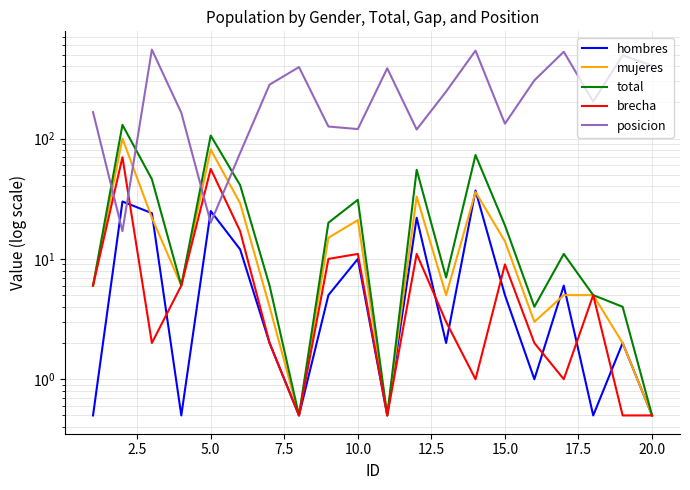

How many data points in total are less than 11?

10